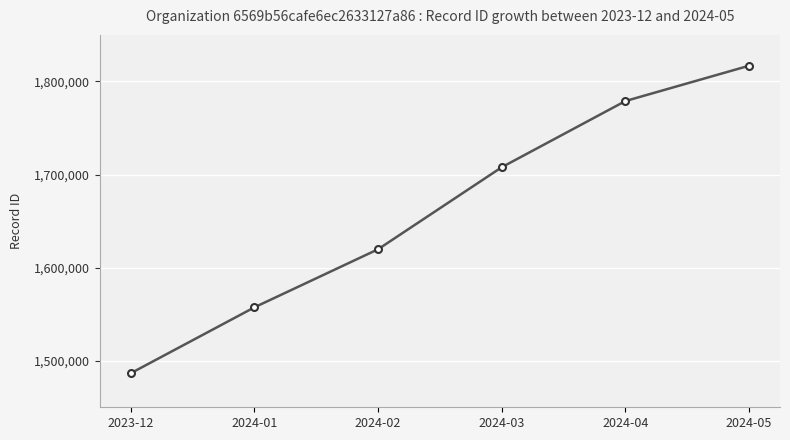

True or false: the data has more than 1 interior local peaks.

False